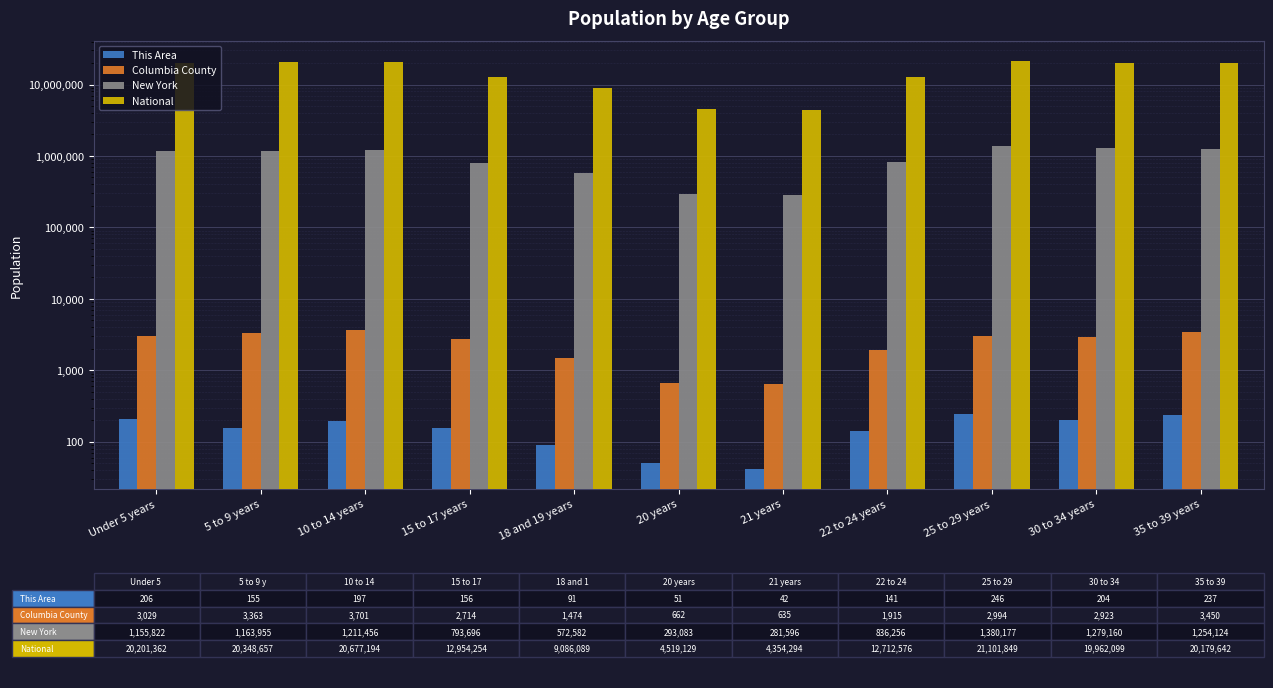

Is the value of National at 22 to 24 years greater than the value of Columbia County at Under 5 years?

Yes